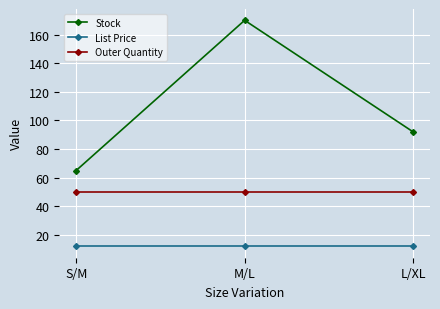

Between M/L and L/XL, which series saw the biggest shift?

Stock